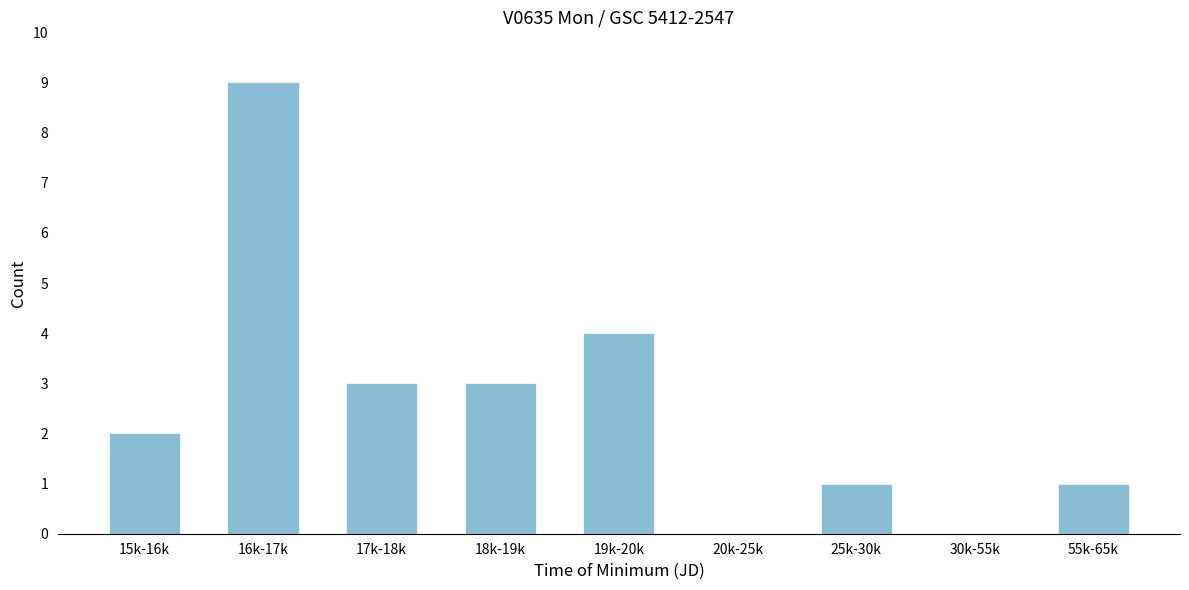

Reading left to right, transcribe all the data shown in this chart.

15k-16k=2	16k-17k=9	17k-18k=3	18k-19k=3	19k-20k=4	20k-25k=0	25k-30k=1	30k-55k=0	55k-65k=1